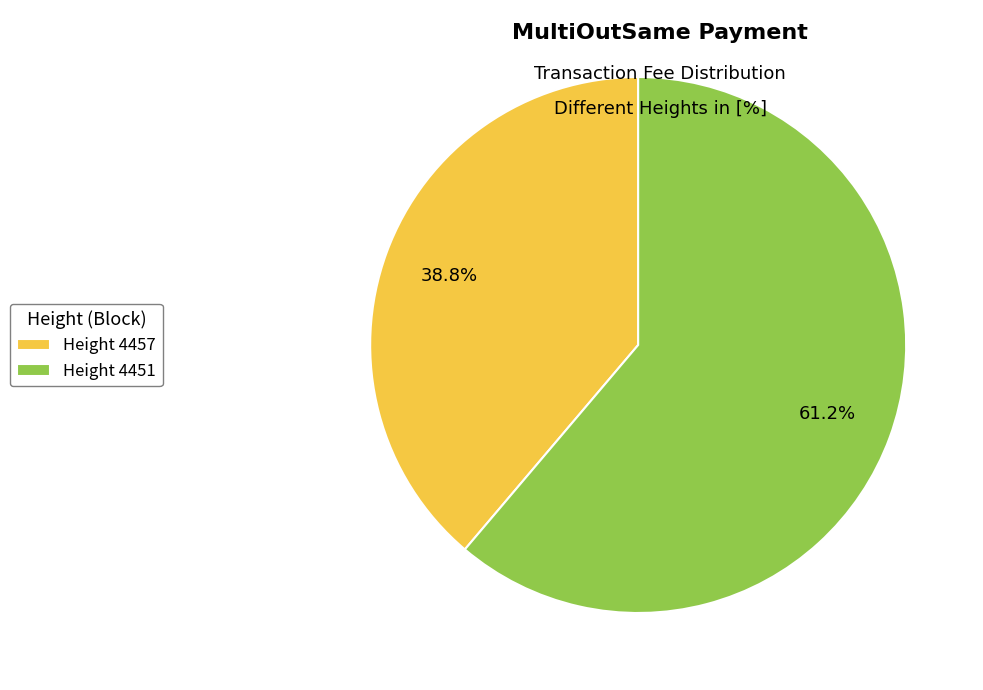

Rank the categories by value from lowest to highest.

Height 4457, Height 4451